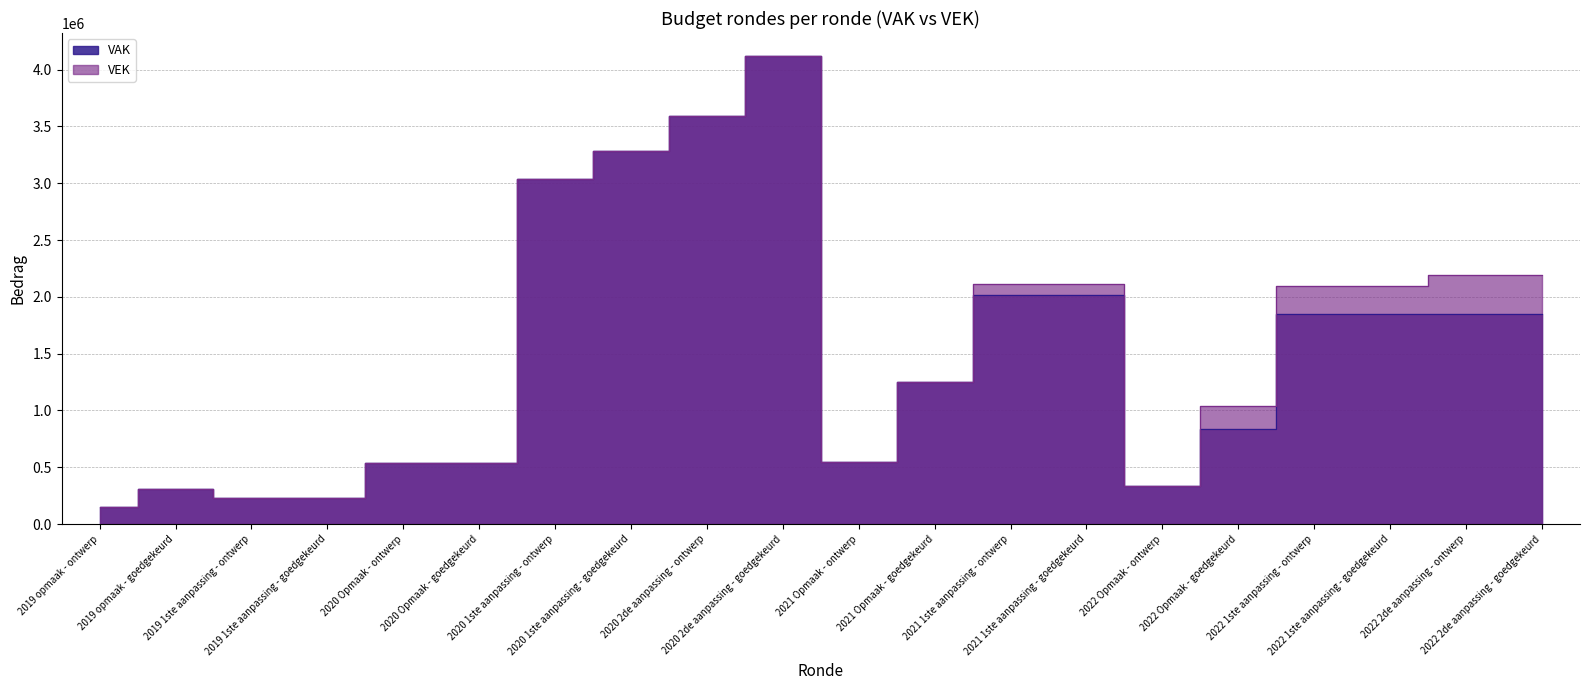

How many lines are shown in the chart?

2